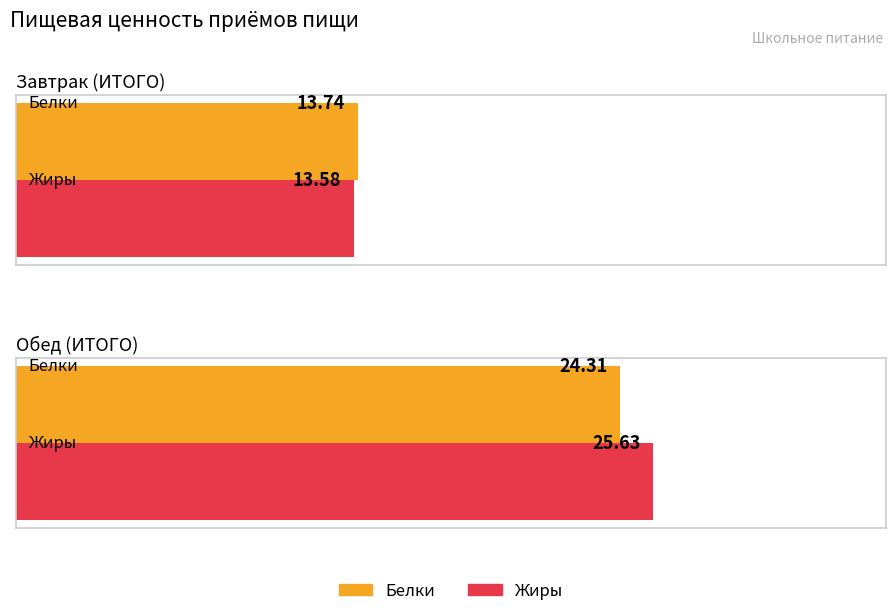

What is the difference between the highest and lowest values at Обед (ИТОГО)?

1.3